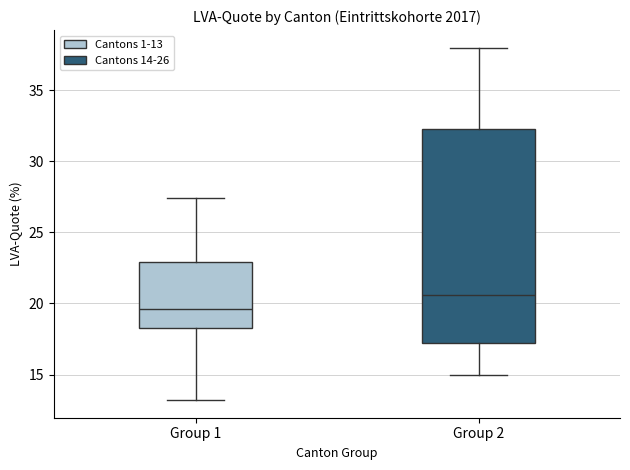

Reading left to right, read every box against the y-axis: the position of its median line, the range the box covers, and the ends of its whiskers. The values are not printed on the chart, so give them approximately, as read against the axis.

Group 1: median 19.5, box 18.5 to 23.0, whiskers 13.0 to 27.5
Group 2: median 20.5, box 17.0 to 32.5, whiskers 15.0 to 38.0